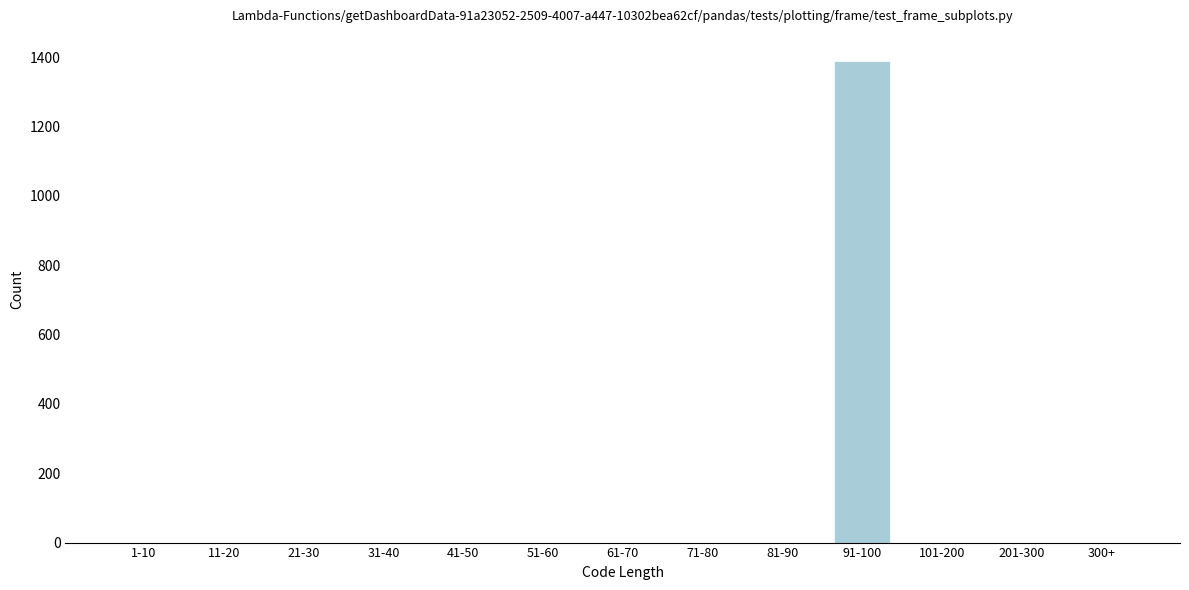

Reading right to left, transcribe all the data shown in this chart.

300+=0	201-300=0	101-200=0	91-100=1390	81-90=0	71-80=0	61-70=0	51-60=0	41-50=0	31-40=0	21-30=0	11-20=0	1-10=0